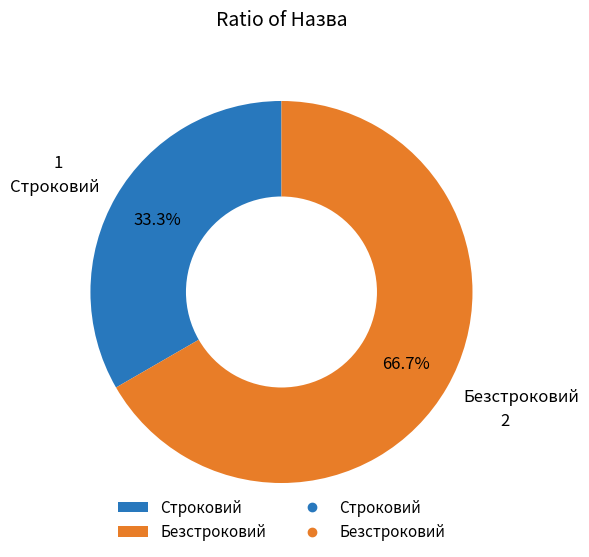

What is the smallest slice in the pie chart?

Строковий